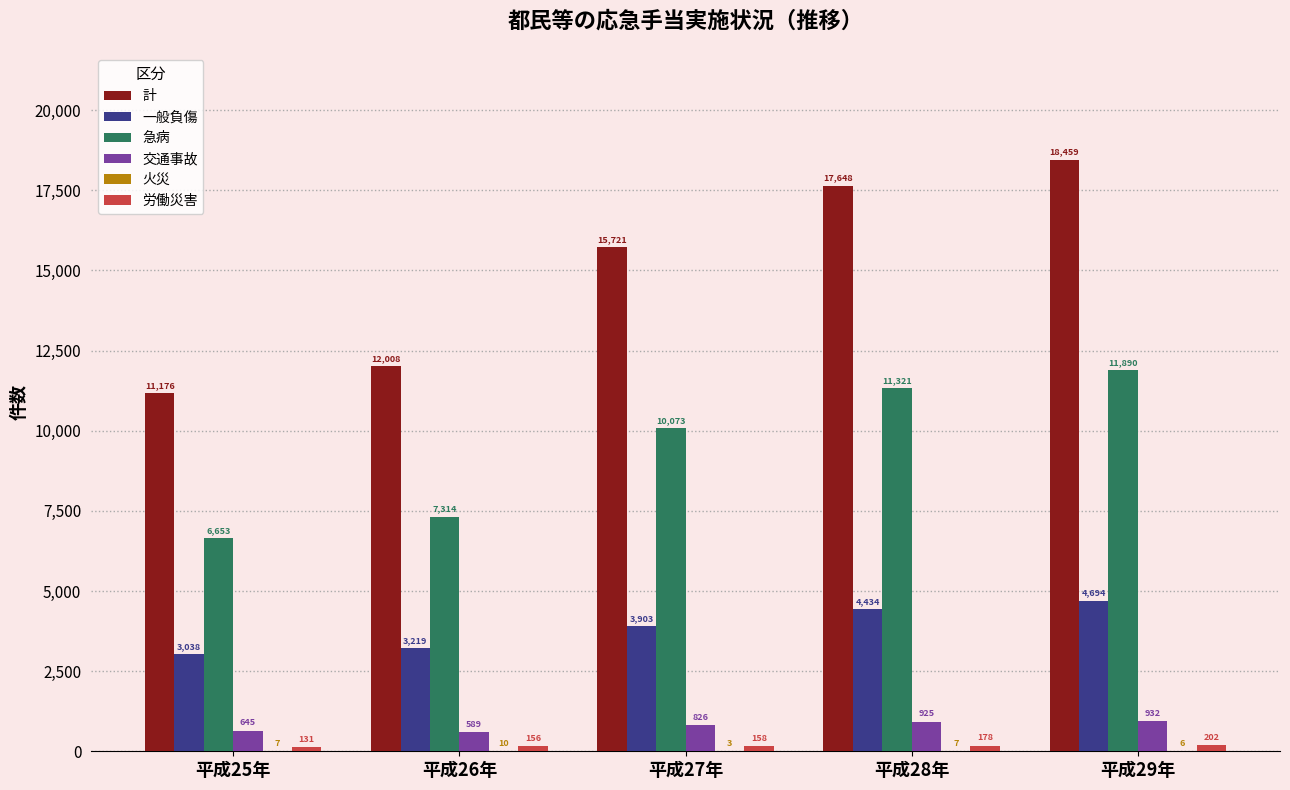

What is the sum of all 一般負傷 values?

19288